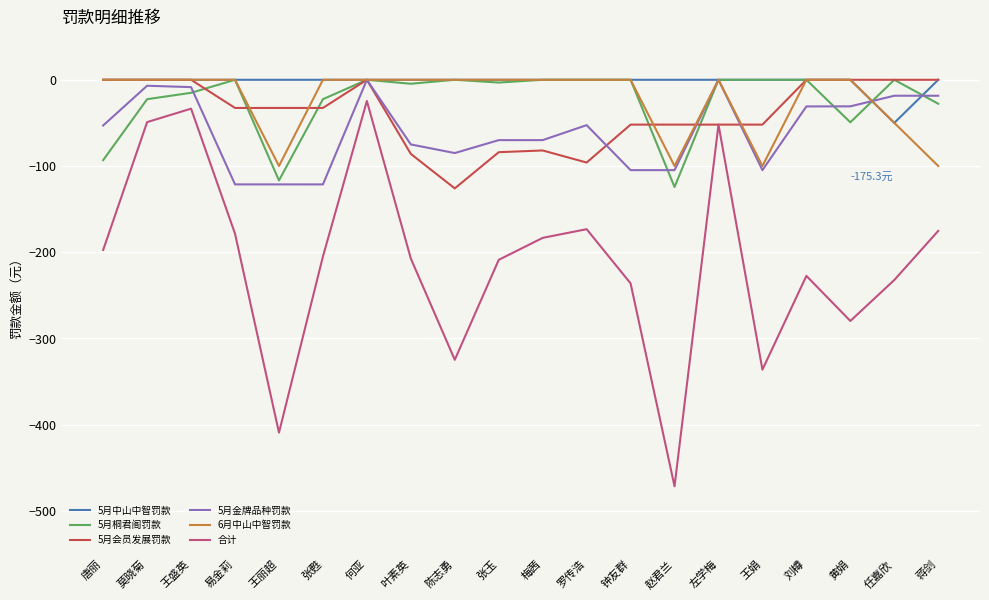

What position from the left is 黄娟?

18